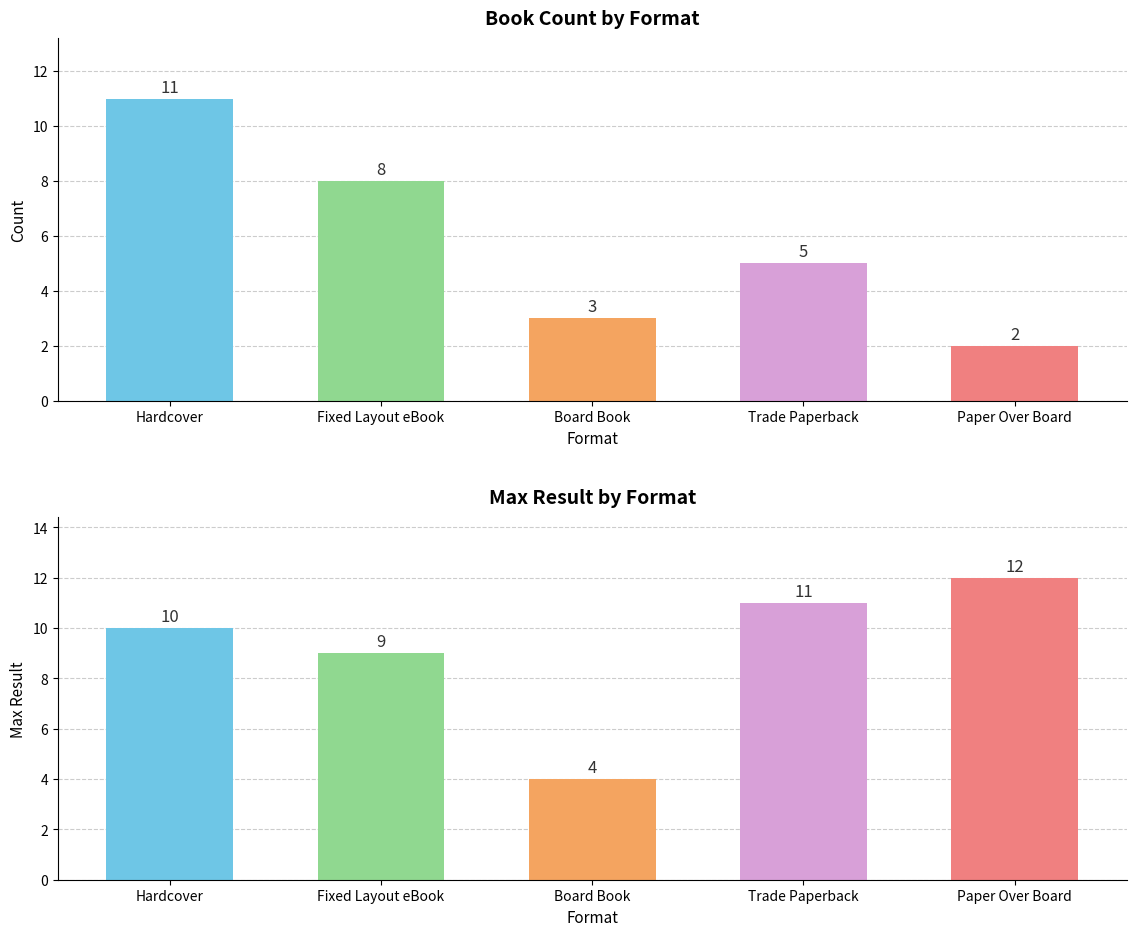

What is the sum of all values?

29